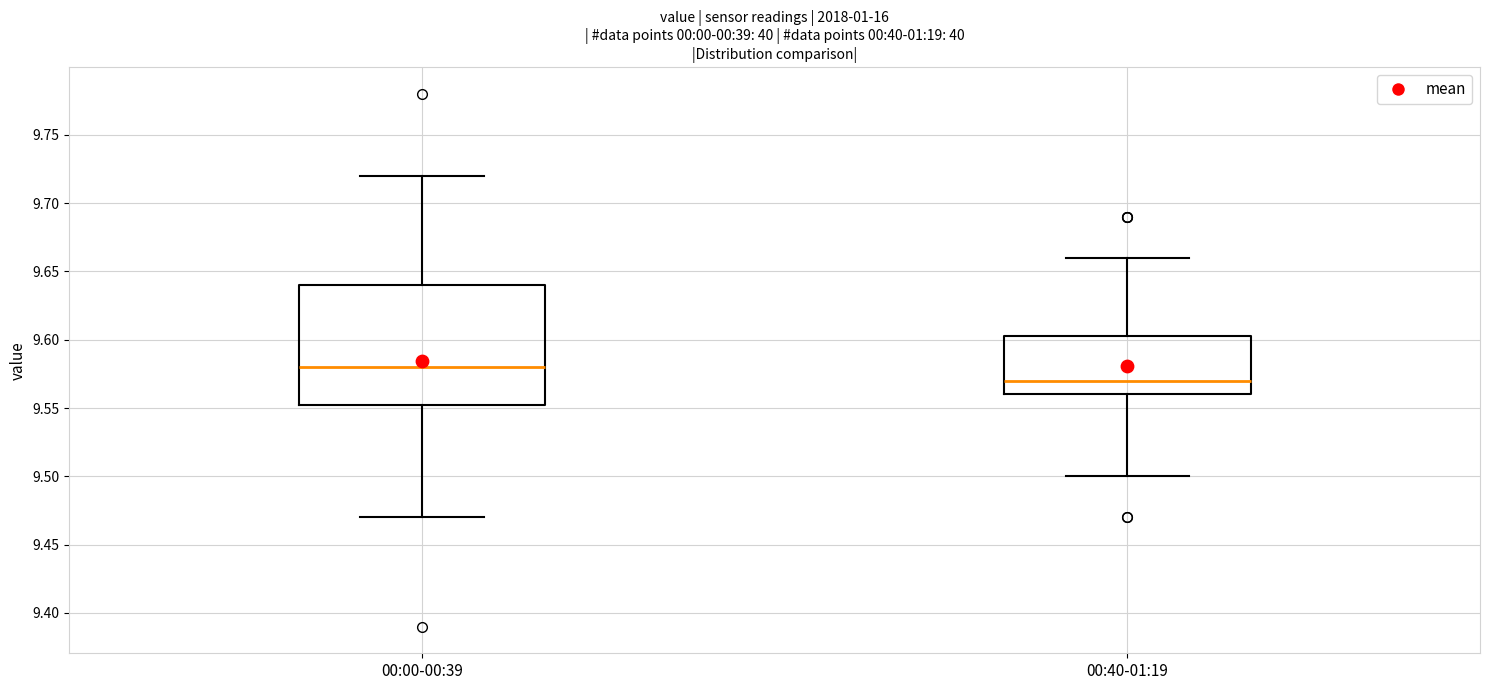

Where does the median line of the box for 00:40-01:19 sit on the y-axis? The values are not printed on the chart, so give them approximately, as read against the axis.

9.570